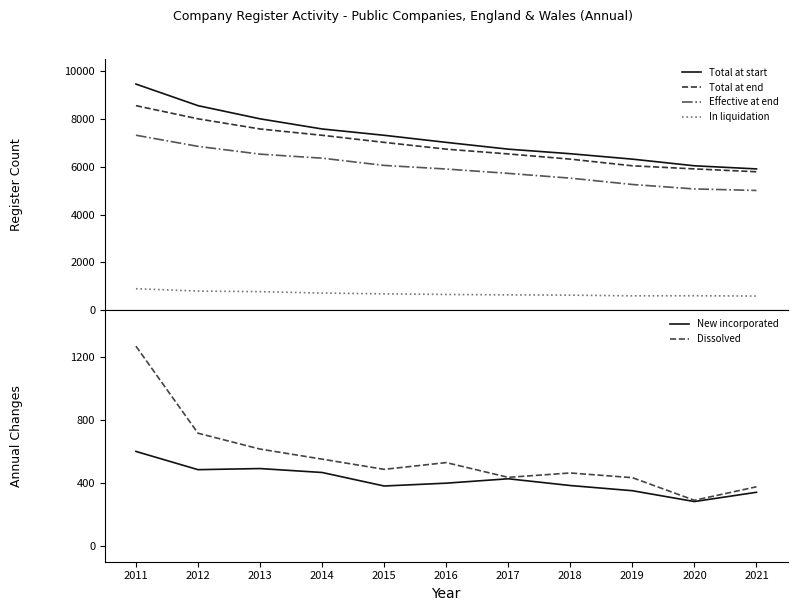

Is the value of Total at start at 2019 greater than the value of Total at end at 2018?

No